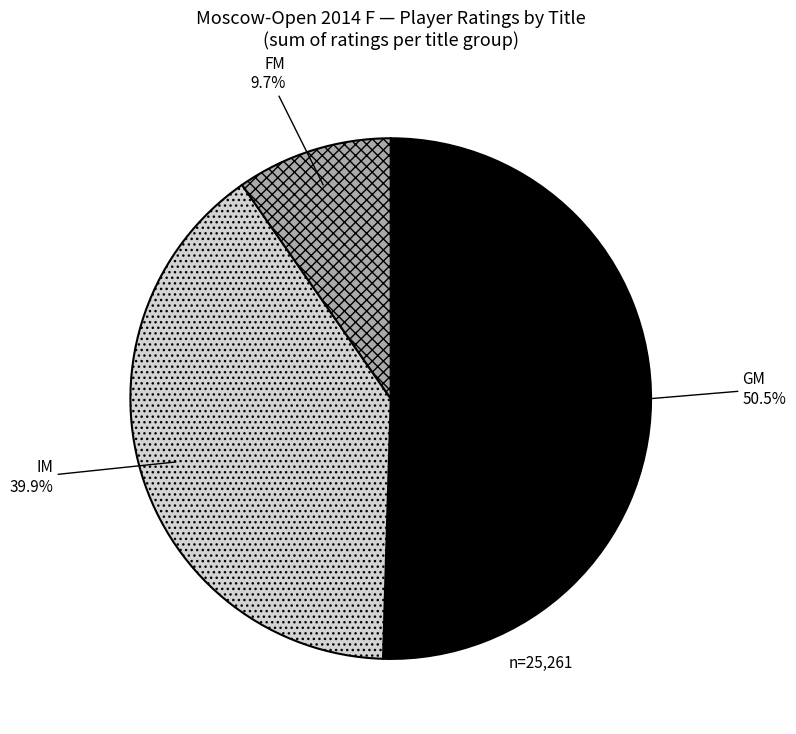

True or false: GM accounts for 18% of the total.

False